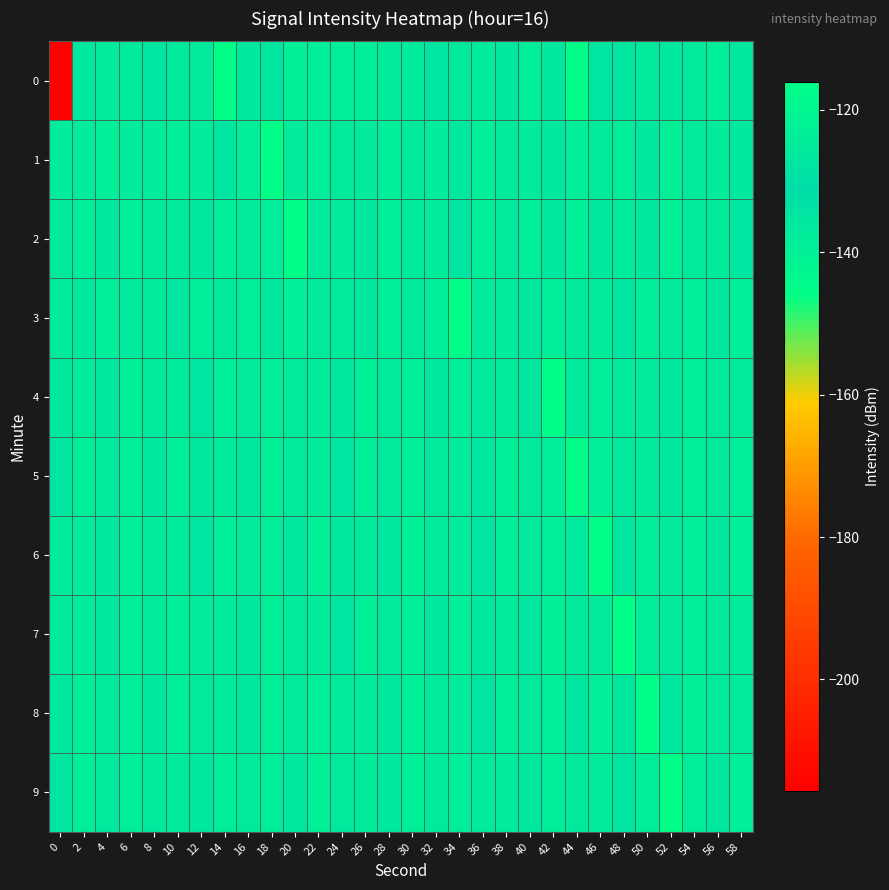

Rank the series at 28 from highest to lowest value.

2, 3, 1, 0, 4, 5, 7, 8, 9, 6